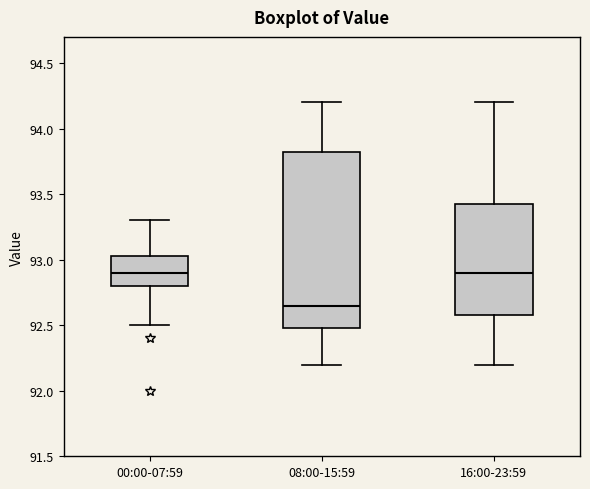

Where does the upper whisker of the box for 00:00-07:59 end on the y-axis? The values are not printed on the chart, so give them approximately, as read against the axis.

93.30